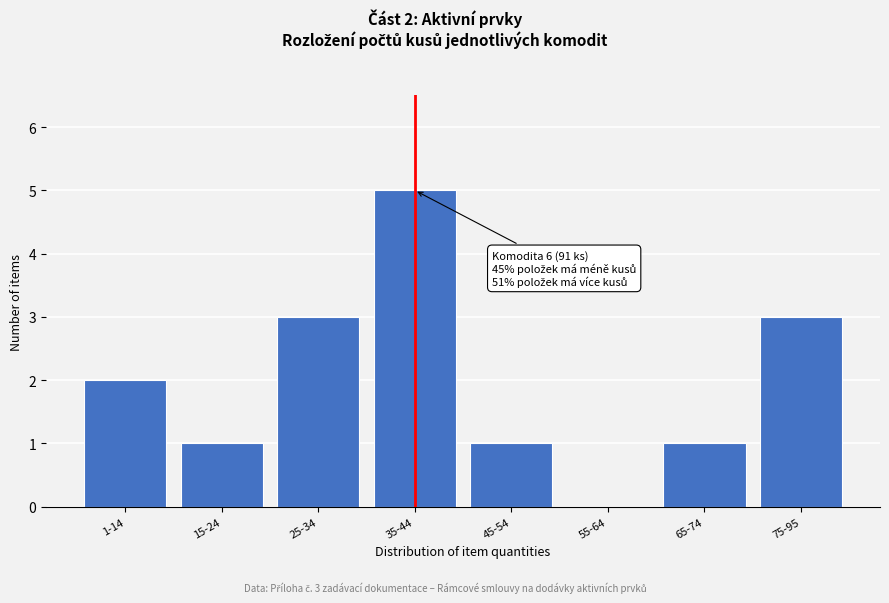

Reading left to right, transcribe all the data shown in this chart.

1-14=2	15-24=1	25-34=3	35-44=5	45-54=1	55-64=0	65-74=1	75-95=3